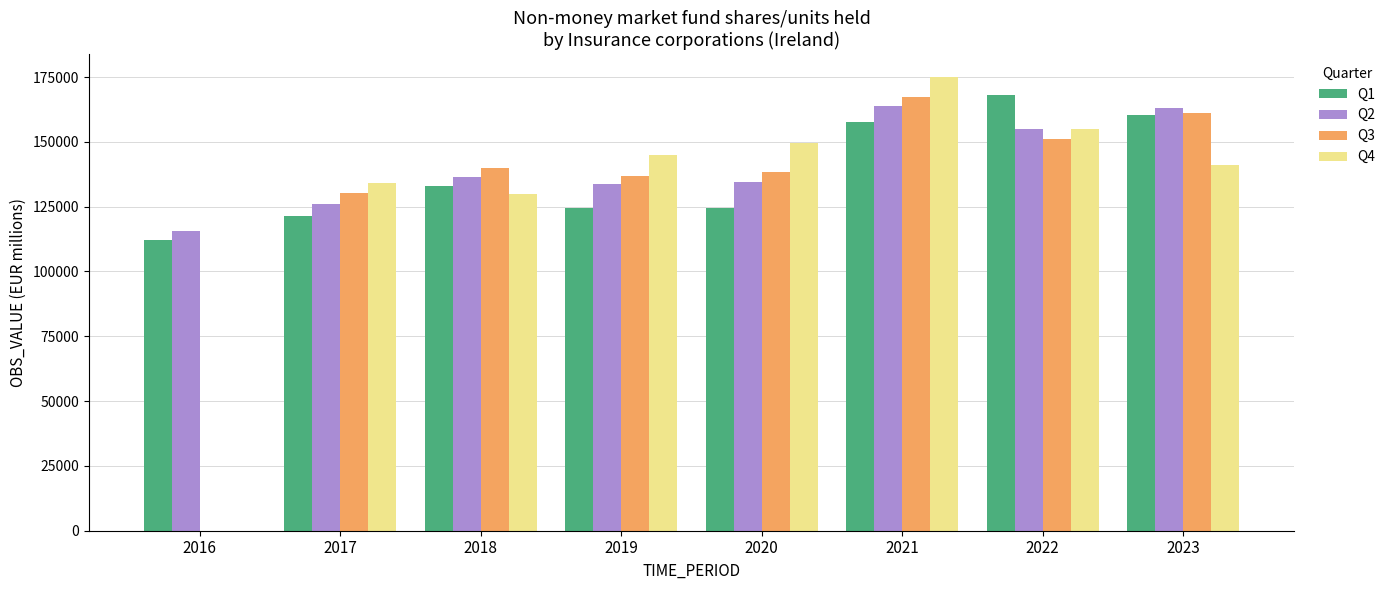

What is the total value across all series at 2021?

663946.1